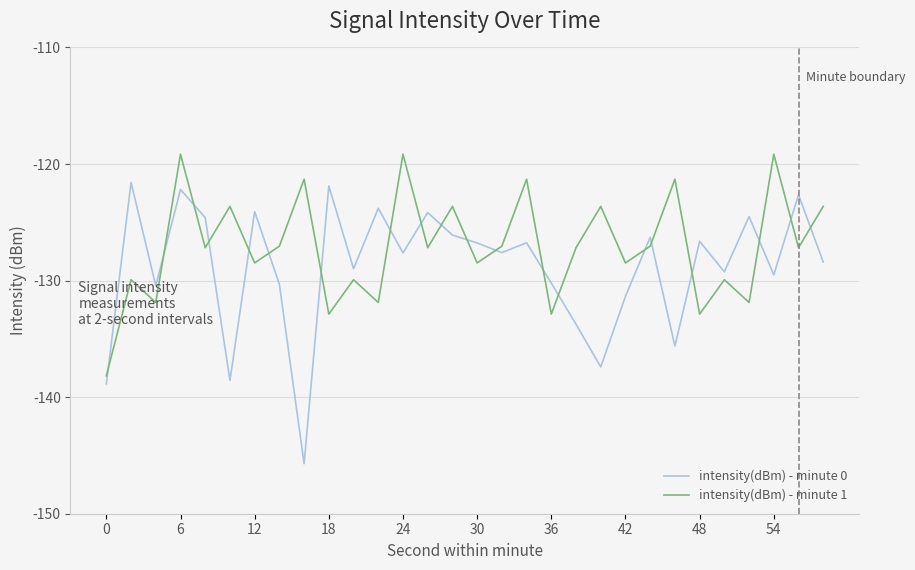

In intensity(dBm) - minute 0, how many points are higher than both neighbors (excluding endpoints)?

11